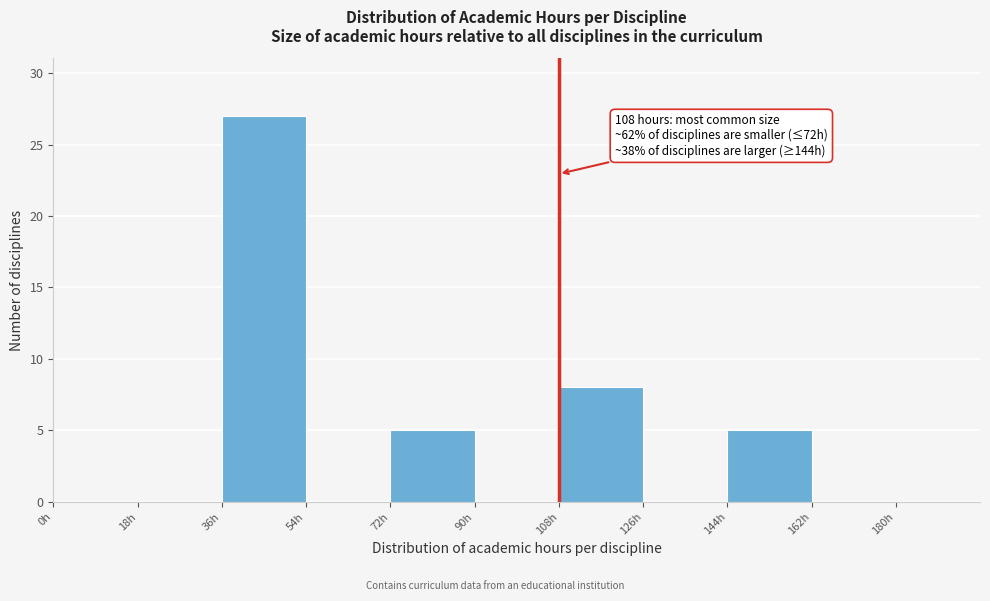

Which range on the x-axis has the tallest bar?

36 to 54